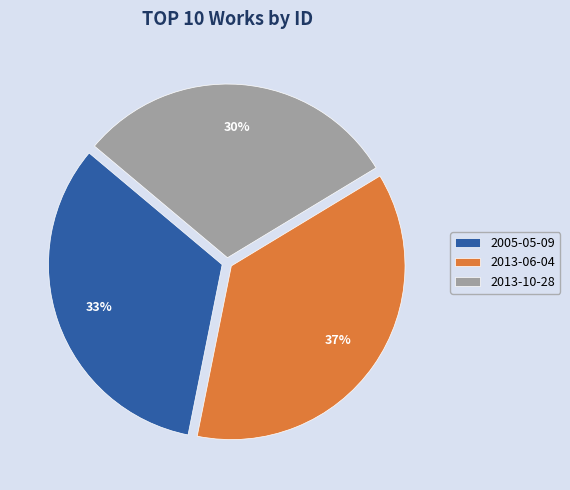

What is the ratio of the value at 2013-06-04 to the value at 2005-05-09?

1.1